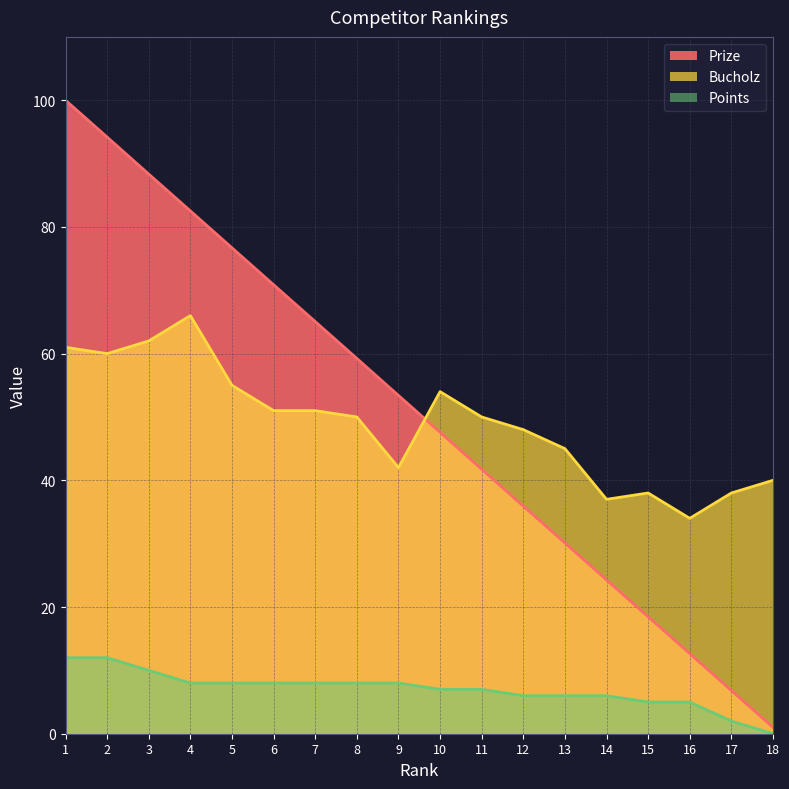

Is it true that Bucholz equals 55.0 at 5?

True